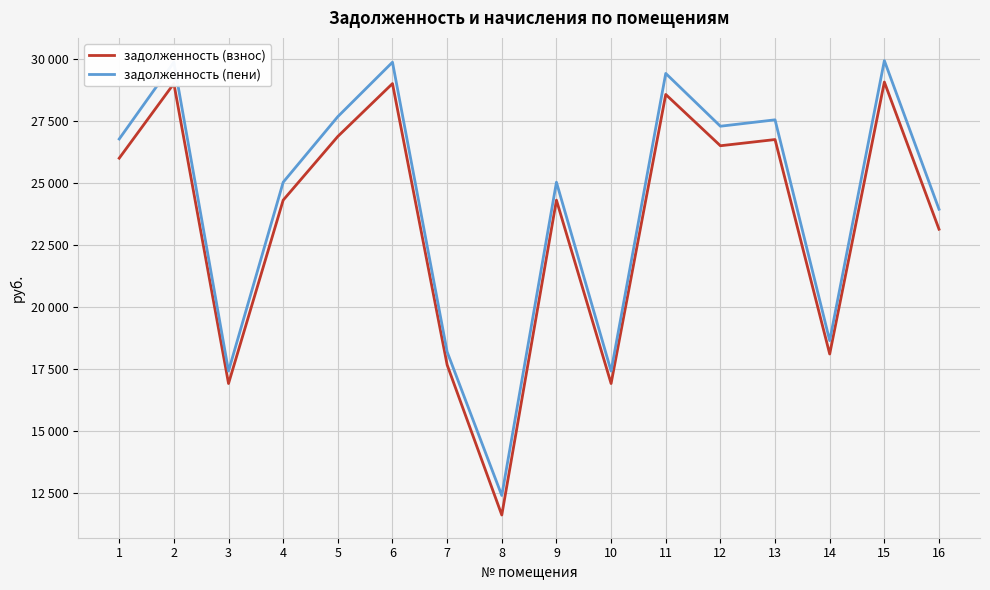

What are all the series names shown in the legend?

задолженность (взнос), задолженность (пени)